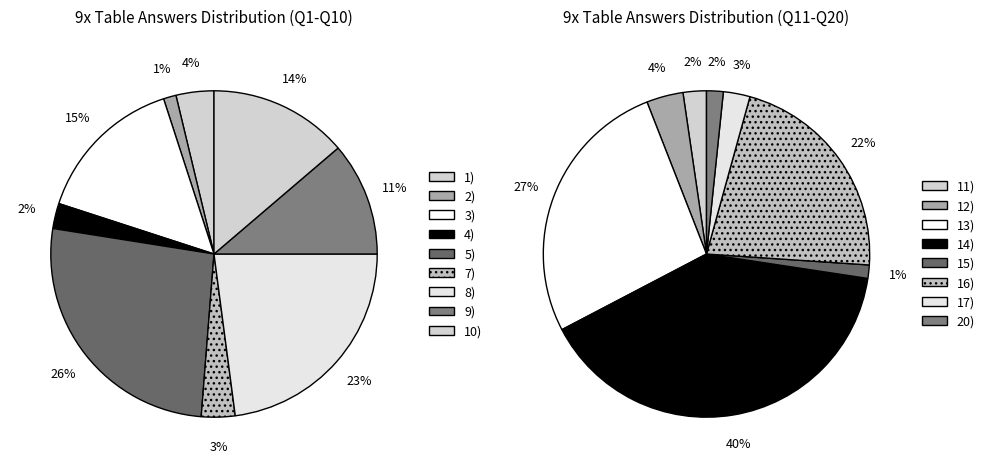

Combined, what portion of the pie is 5) and 2)?

27.5%